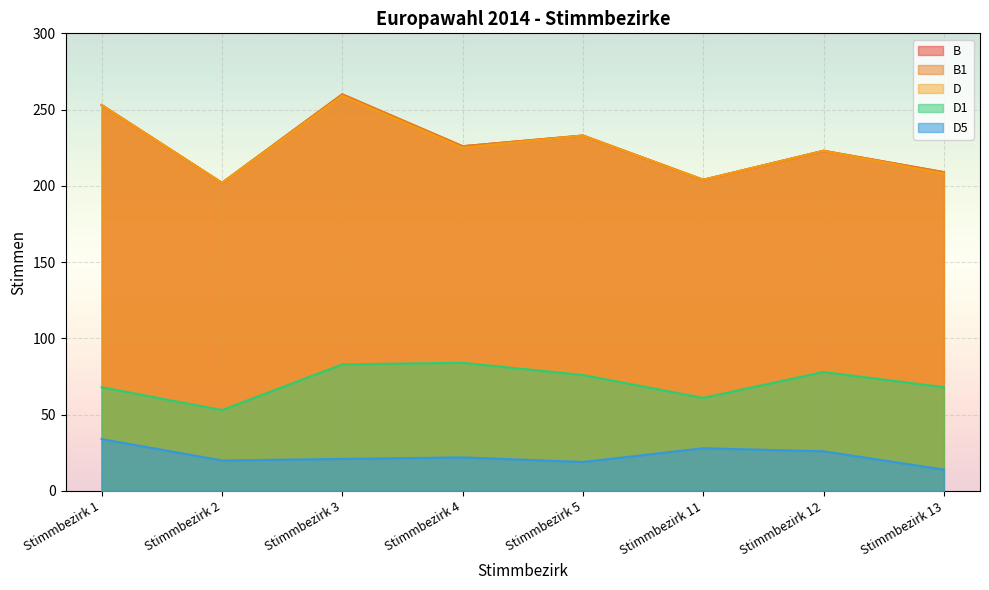

What is the greatest value displayed?

260